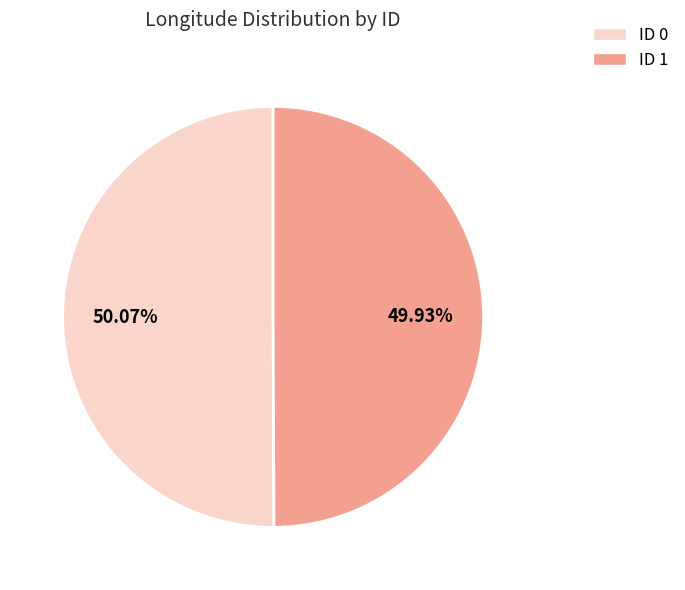

Does any single category account for the majority?

Yes